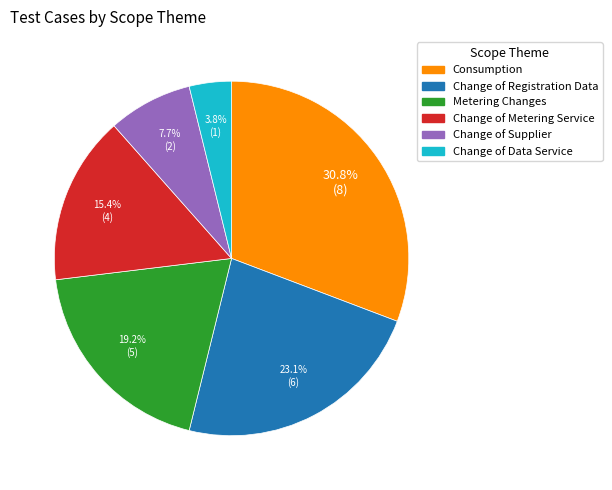

Which has a higher value, Change of Supplier or Change of Metering Service?

Change of Metering Service